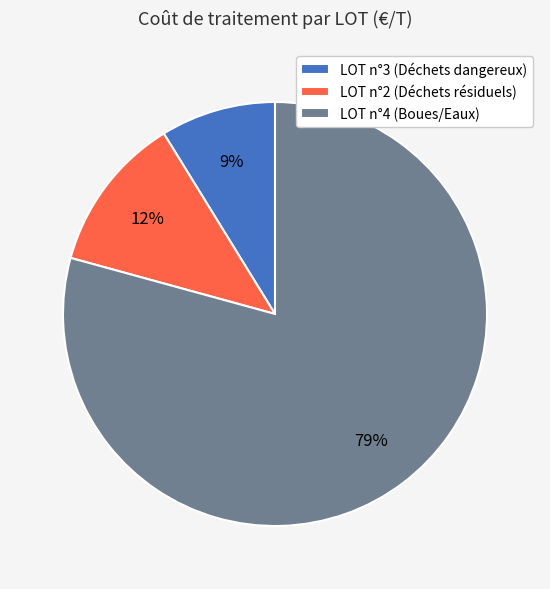

To the nearest percent, what is the difference between the LOT n°4 (Boues/Eaux) and LOT n°2 (Déchets résiduels) slice percentages?

67%